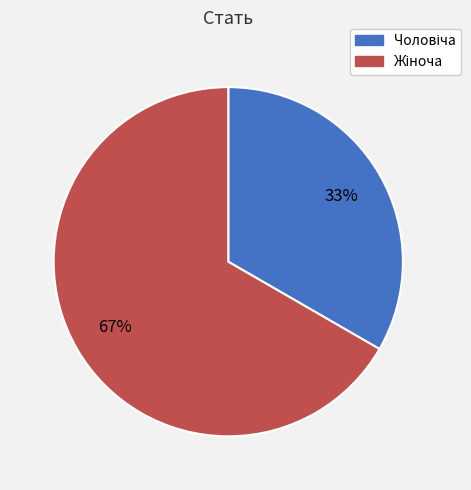

Does any single category account for the majority?

Yes